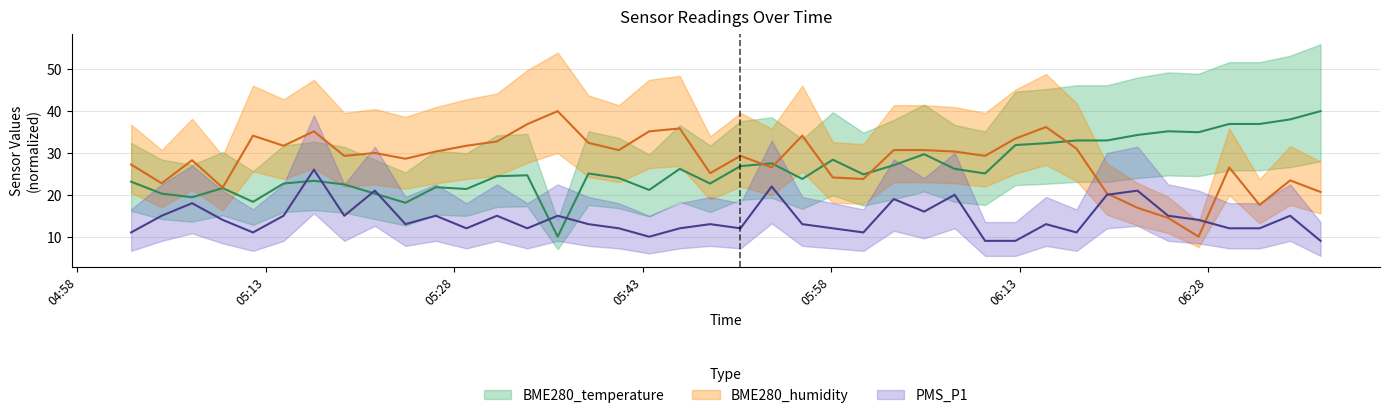

What is the smallest value displayed?

9.0